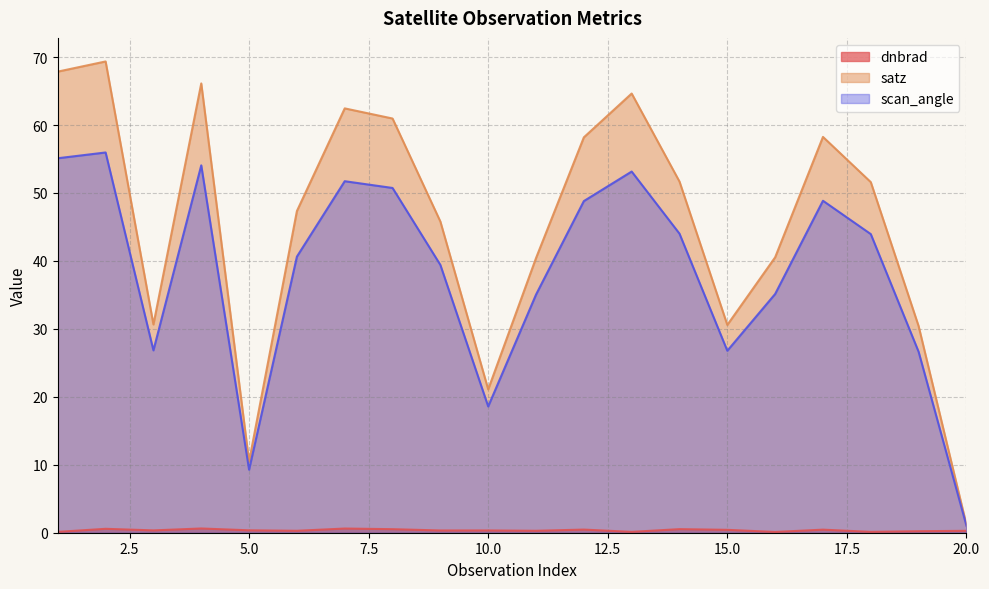

What value does the satz series have at 8?

61.0